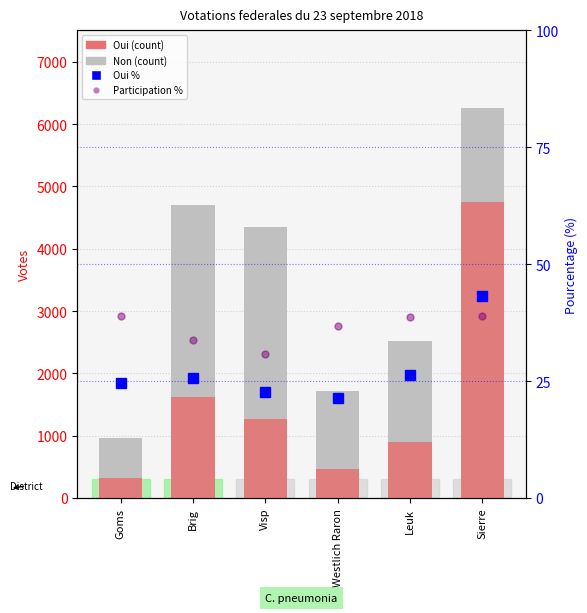

What are all the series names shown in the legend?

Non, Oui, Oui %, Participation %